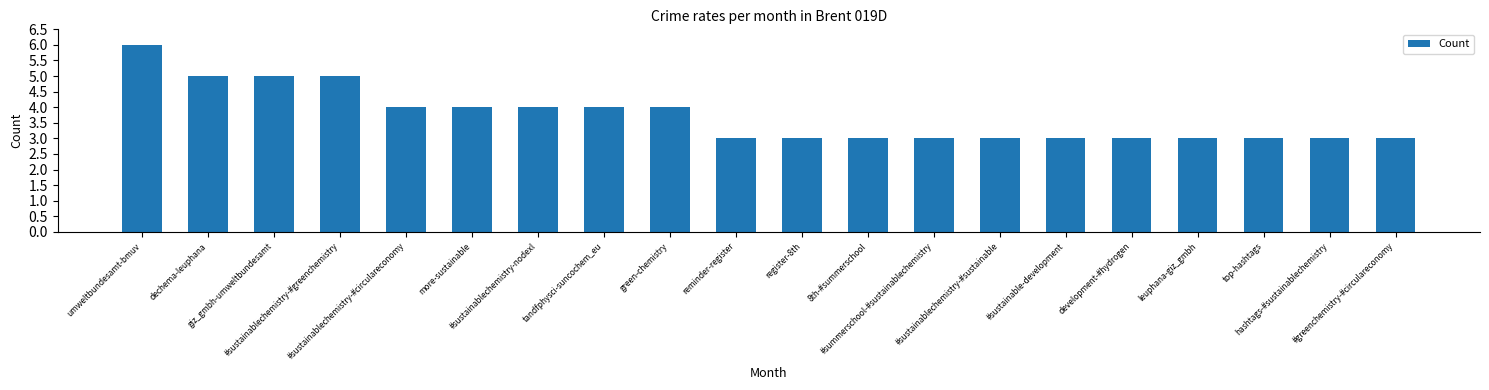

How many bars are there in total?

20